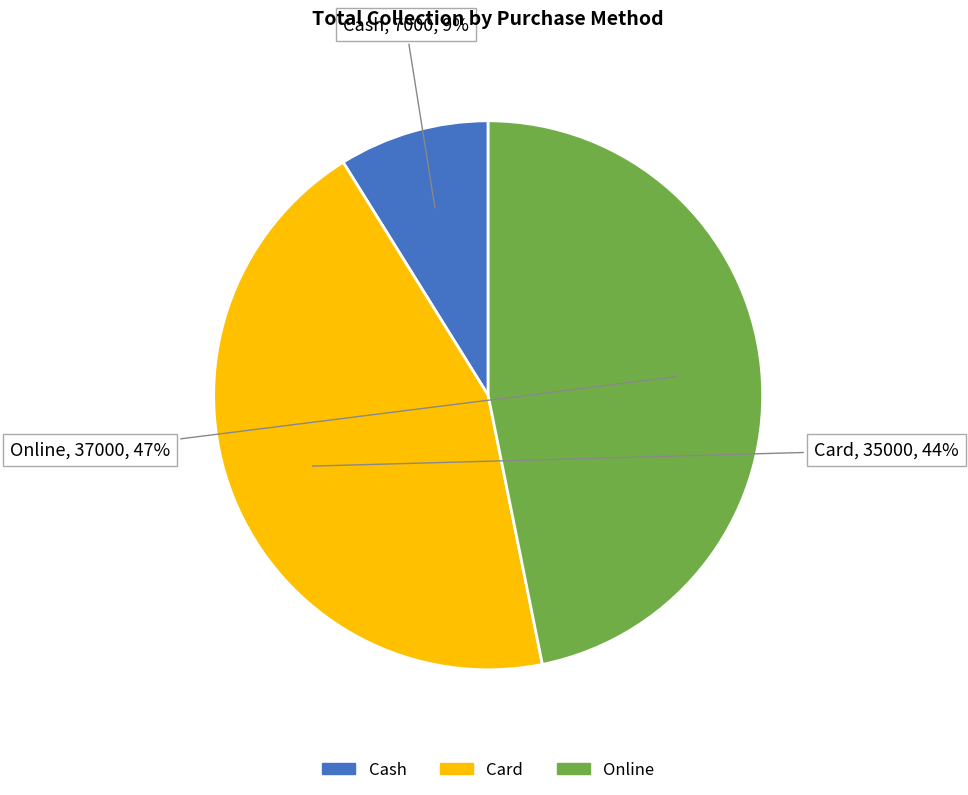

Do Card and Cash together represent more than half of the pie?

Yes